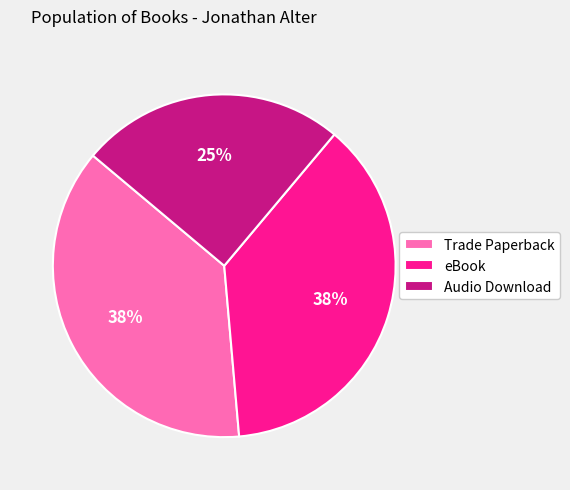

What is the smallest slice in the pie chart?

Audio Download